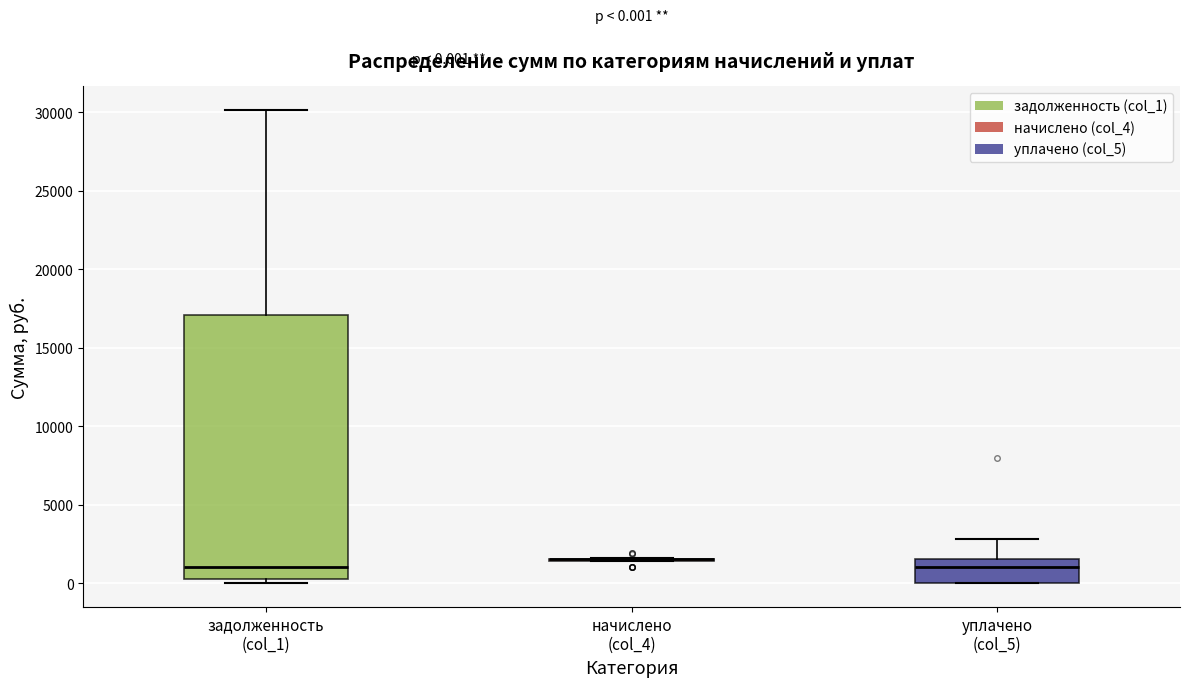

Comparing the boxes themselves (not the whiskers), which one is the tallest?

задолженность (col_1)